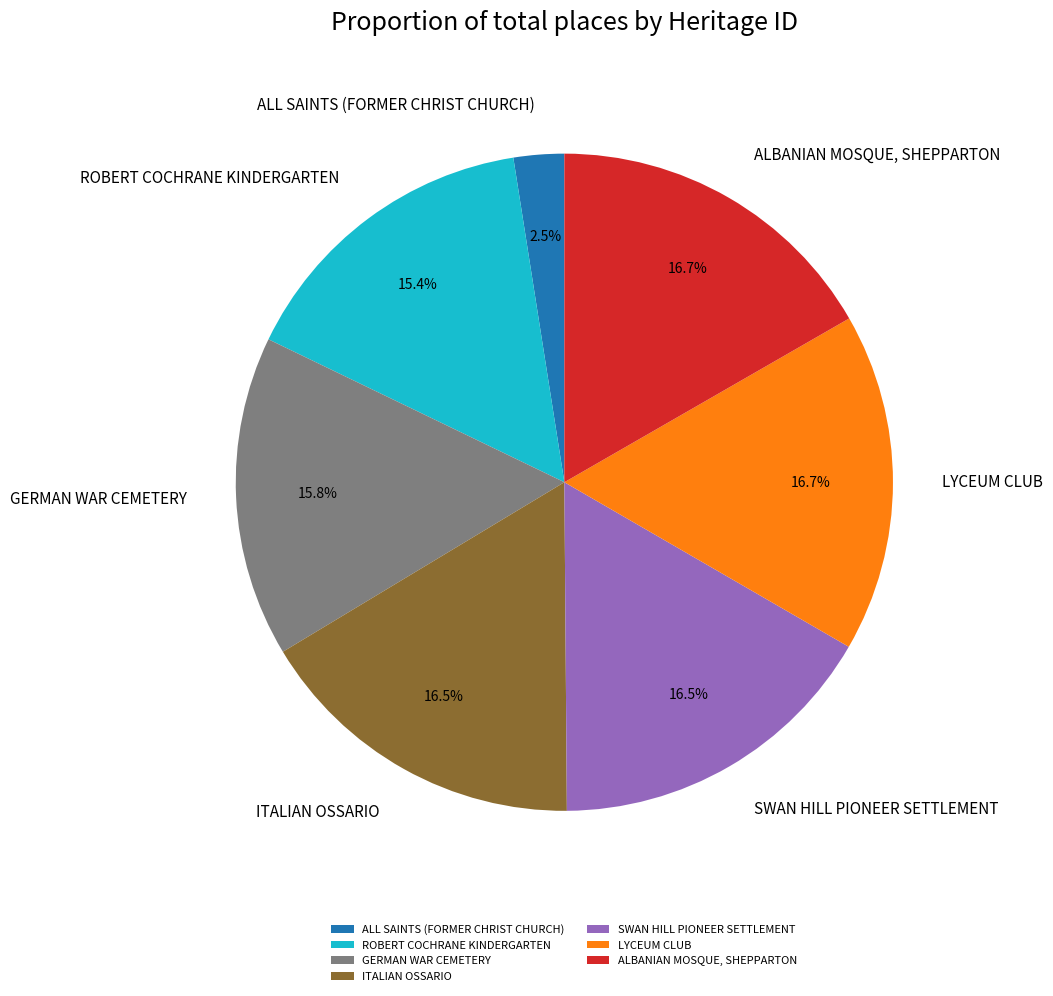

Combined, what portion of the pie is ALBANIAN MOSQUE, SHEPPARTON and ITALIAN OSSARIO?

33.2%